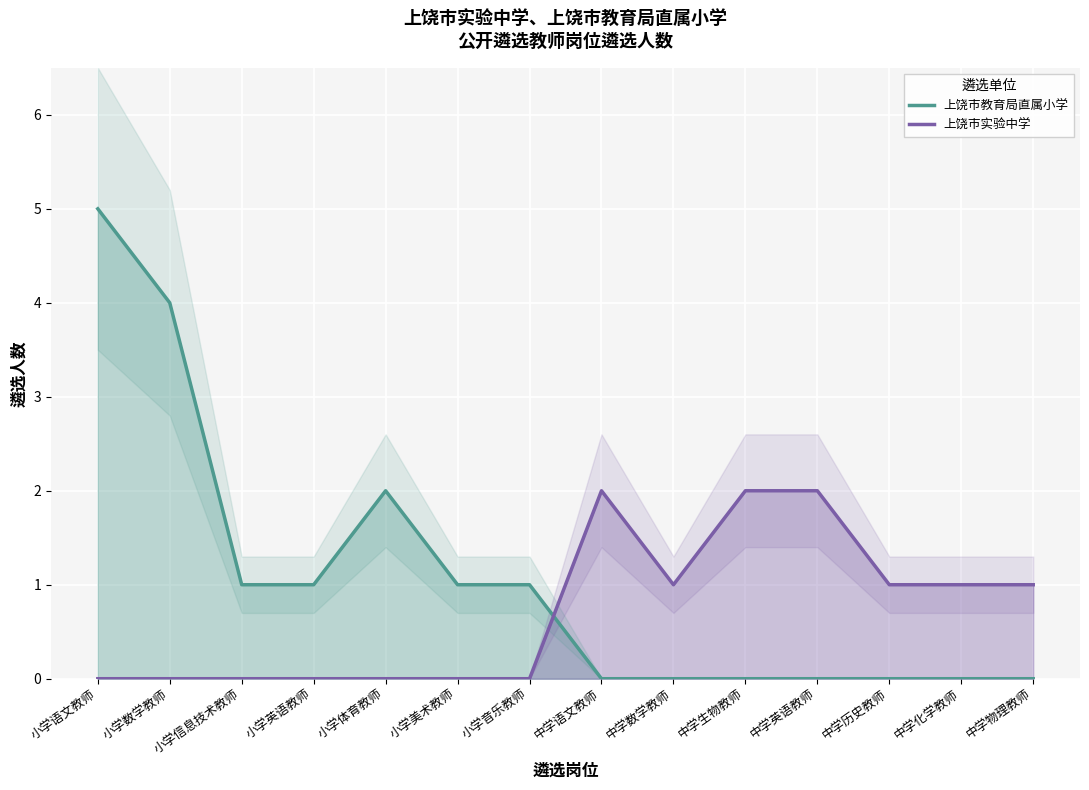

Is the value of 上饶市教育局直属小学 at 小学语文教师 greater than the value of 上饶市实验中学 at 中学历史教师?

Yes